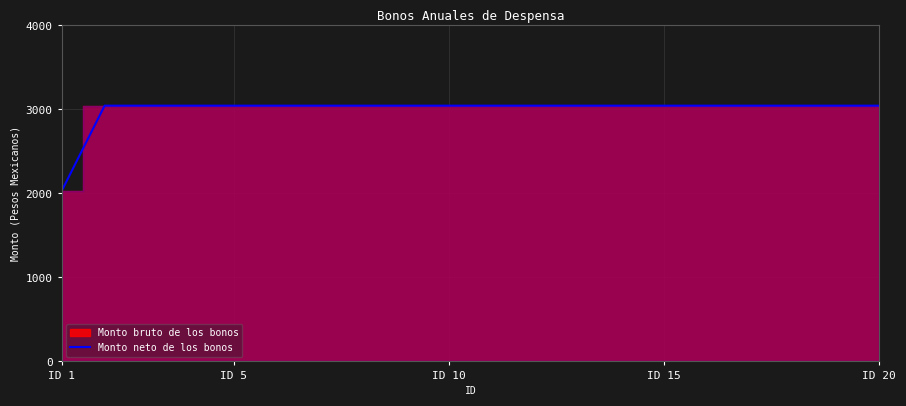

What is the sum of all values?

59882.2